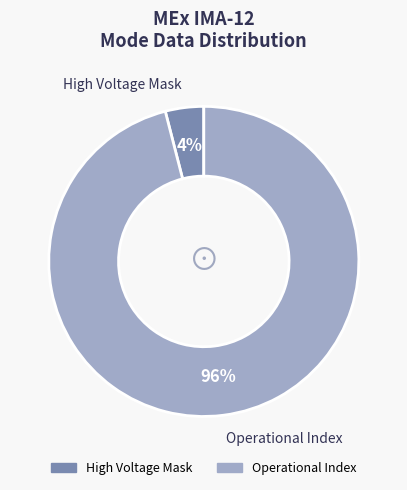

Is there any slice that represents more than half of the pie?

Yes